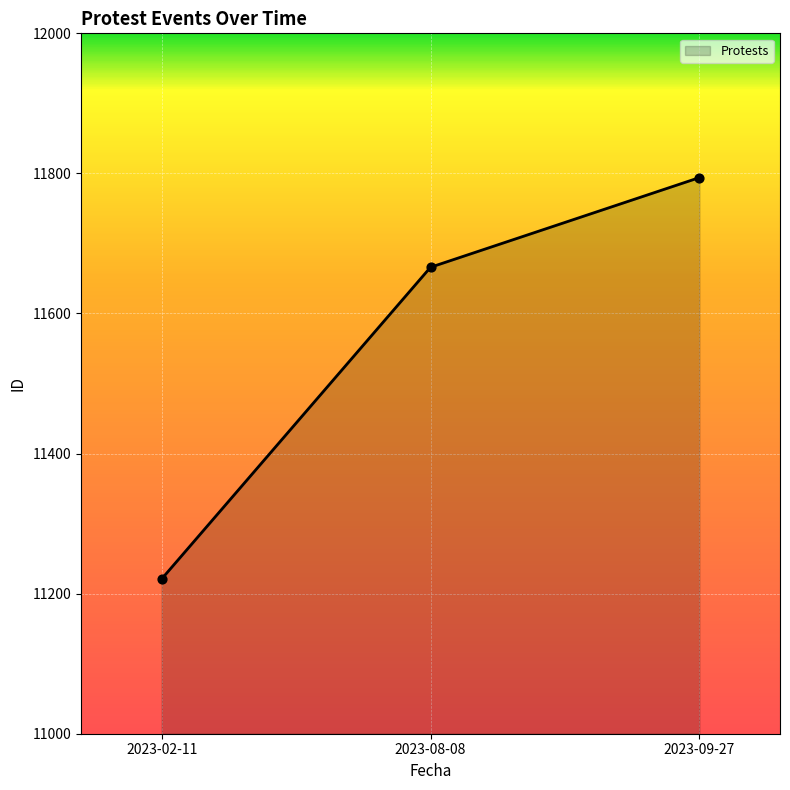

Which has a higher value, 2023-09-27 or 2023-08-08?

2023-09-27